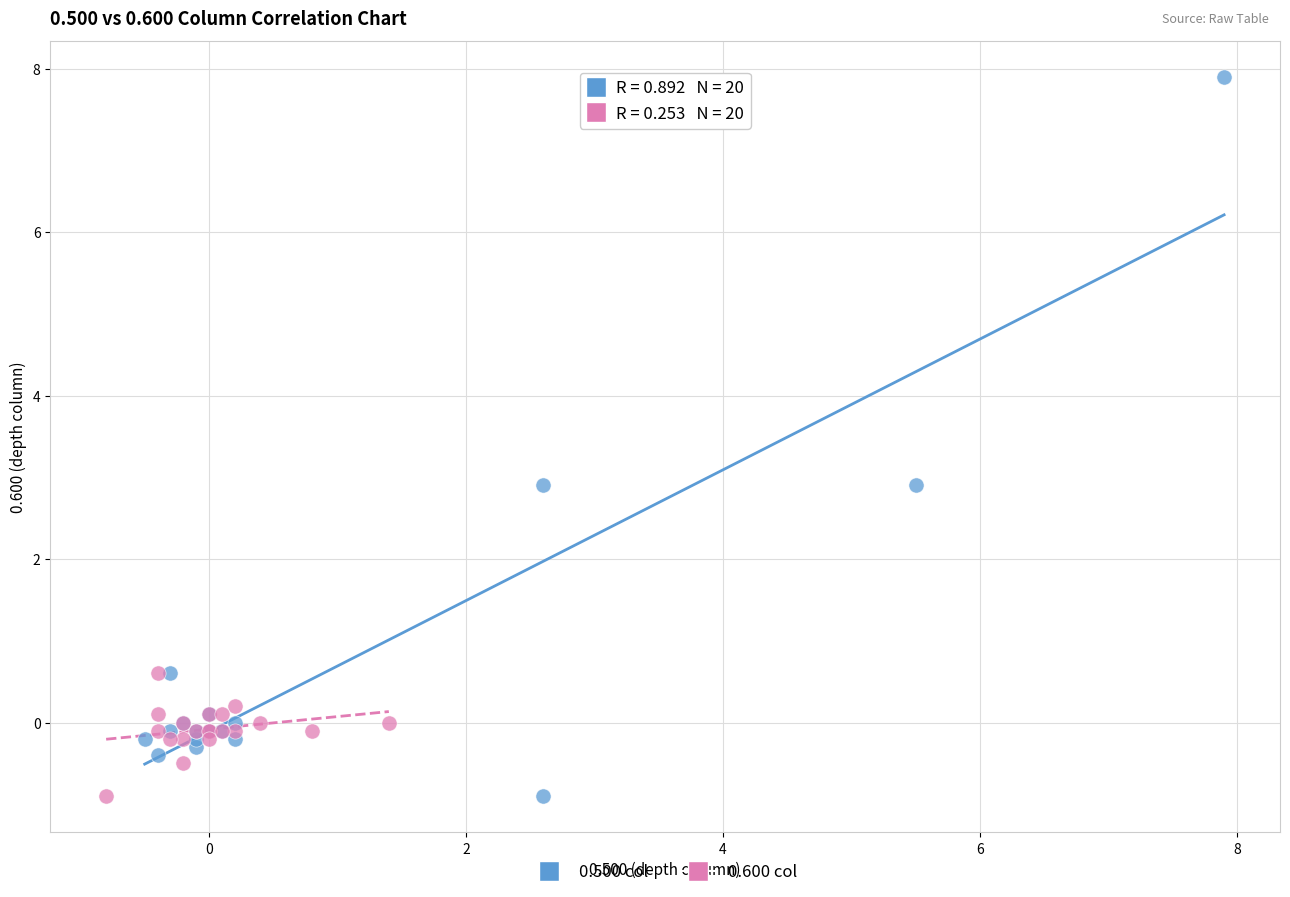

Which series has the widest spread of Y values?

0.500 col